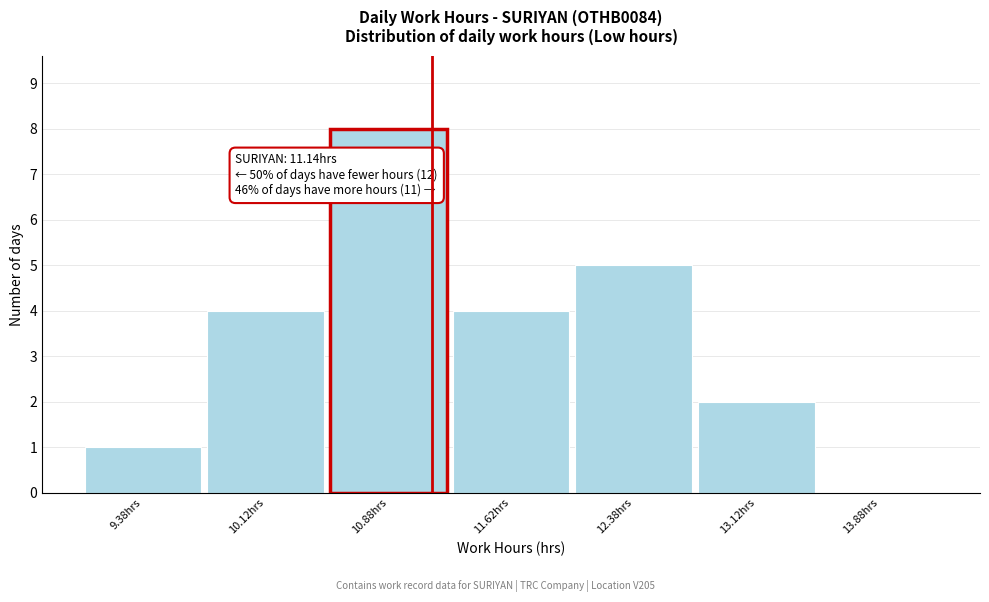

Over which range of the x-axis is the bar tallest?

10.50 to 11.25